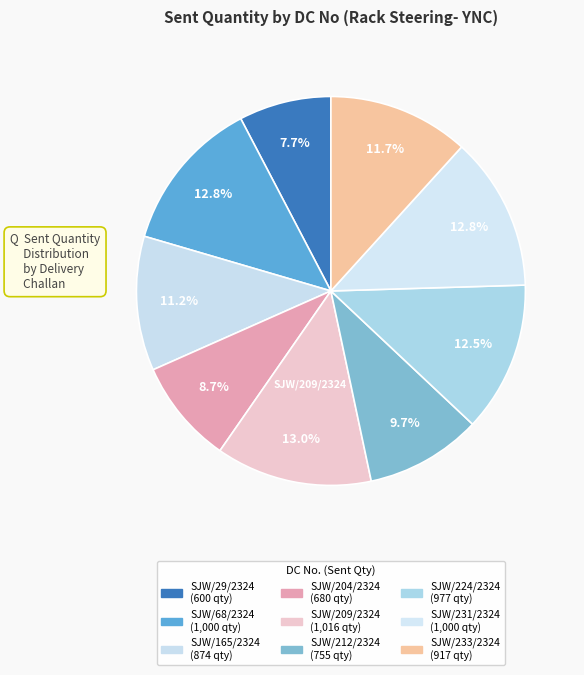

What percentage is the SJW/204/2324 slice, to the nearest percent?

9%